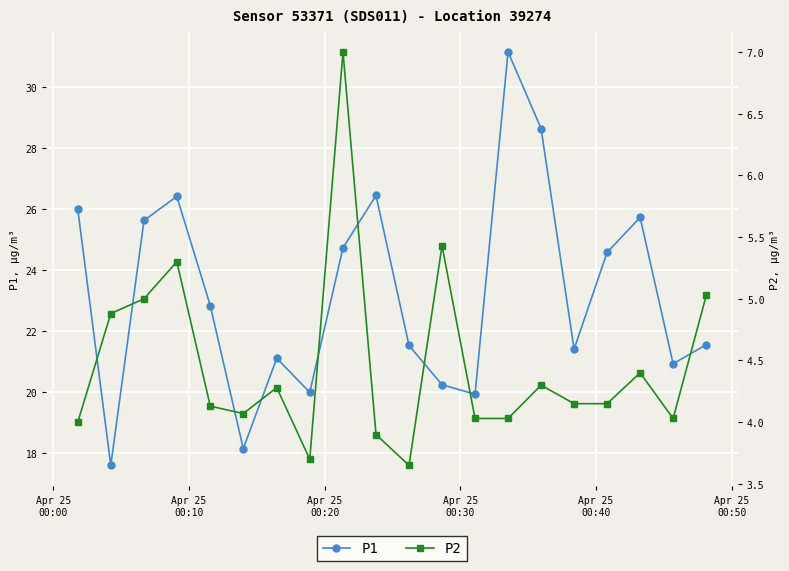

What is the minimum value for P1?

17.6